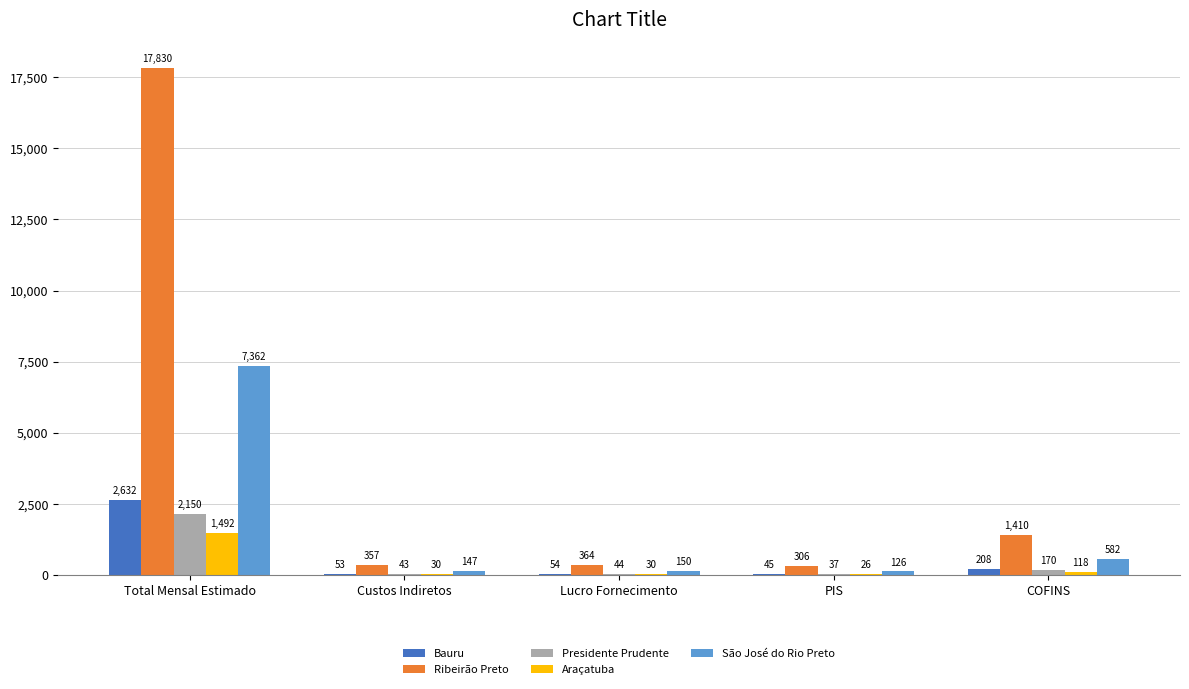

At which category is the sum across all series the highest?

Total Mensal Estimado